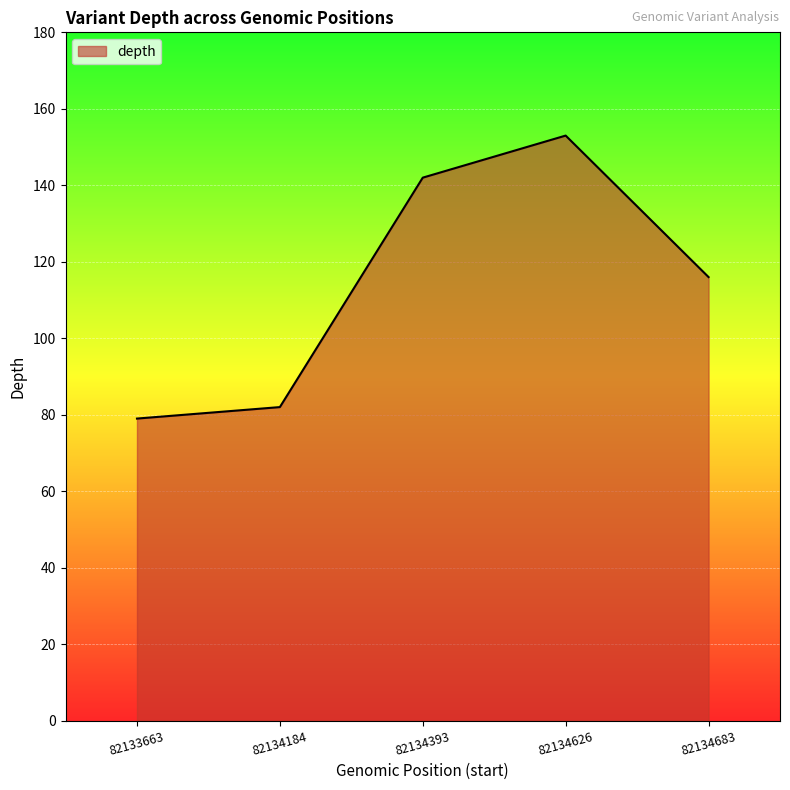

Reading right to left, list all the values displayed in this chart.

116	153	142	82	79